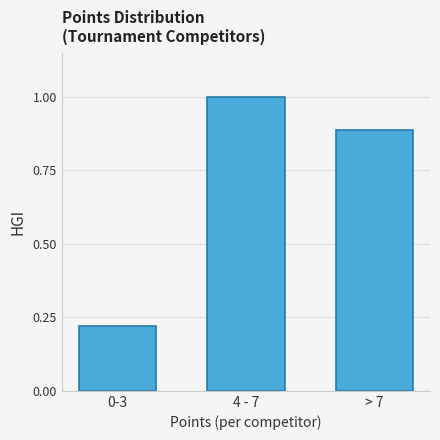

What is the change in value from 0-3 to 4 - 7?

+0.8